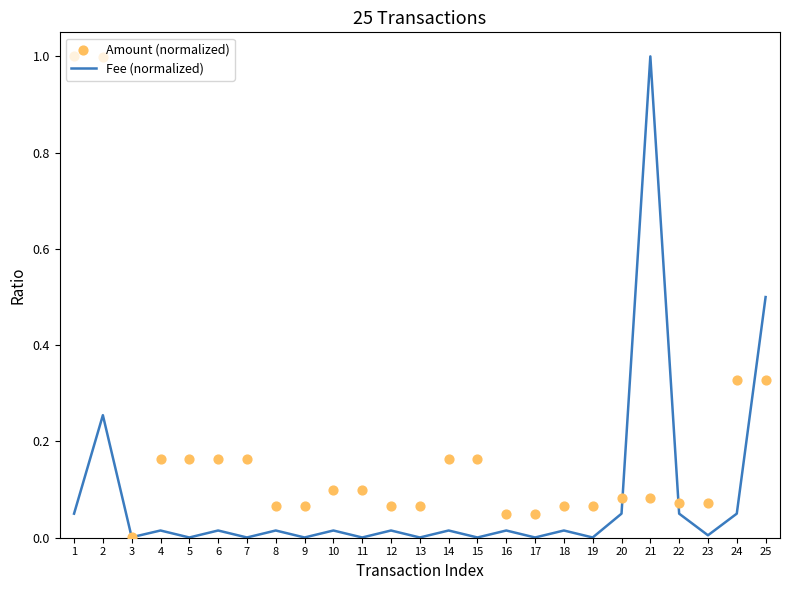

Which series contains the highest Y value?

Fee (normalized)